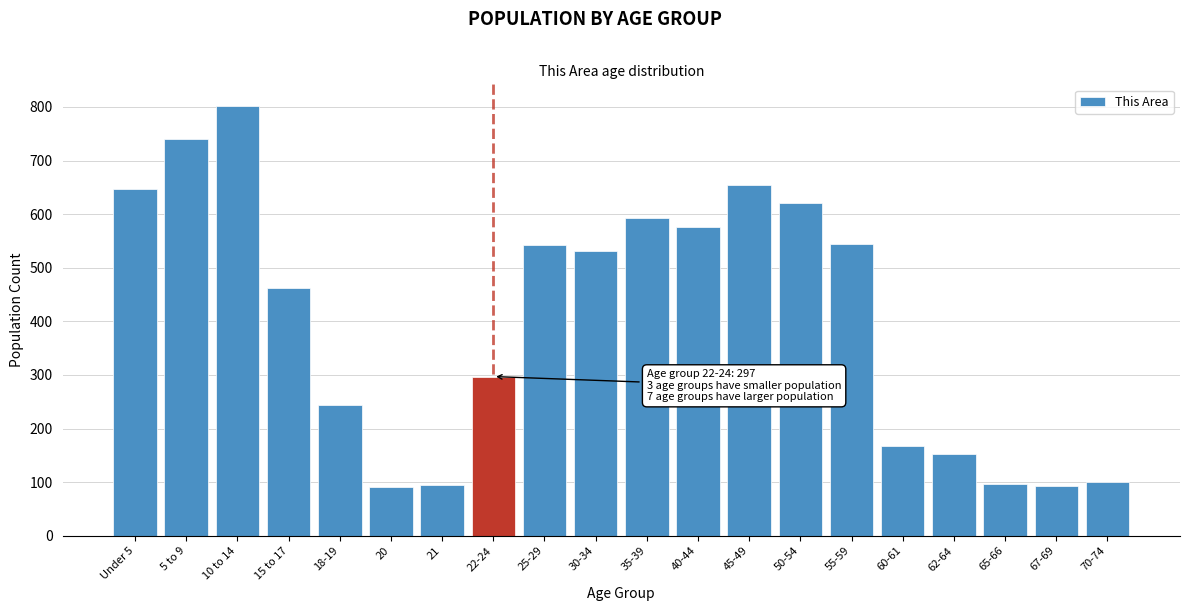

What is the greatest value displayed?

802